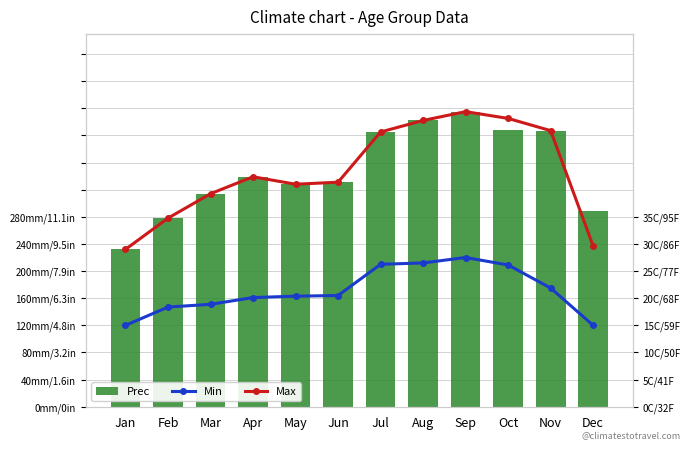

What is the average value of the Max series?

346